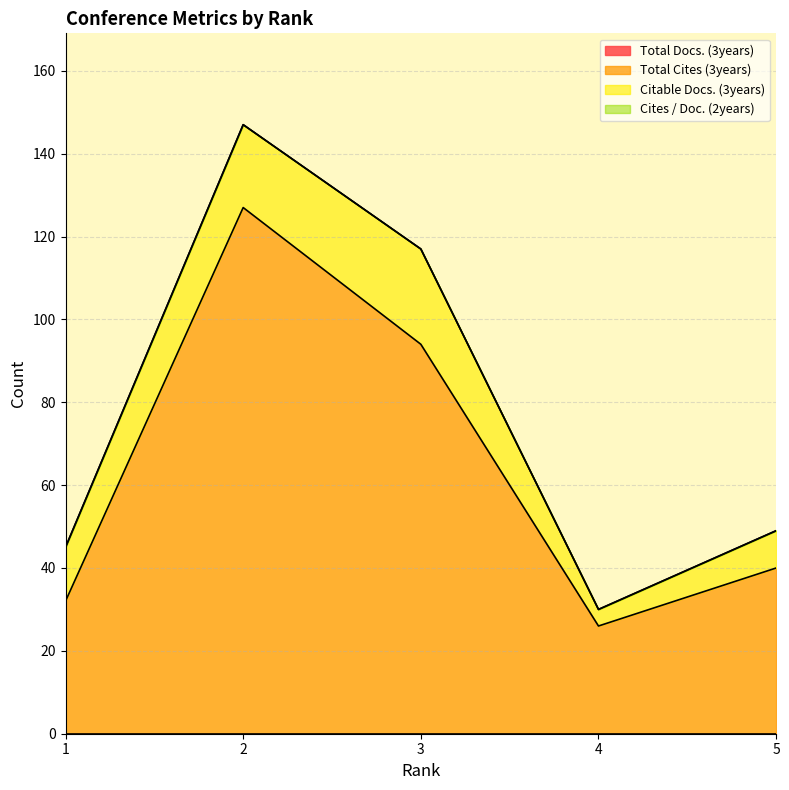

True or false: Total Cites (3years) and Citable Docs. (3years) cross at least once.

False